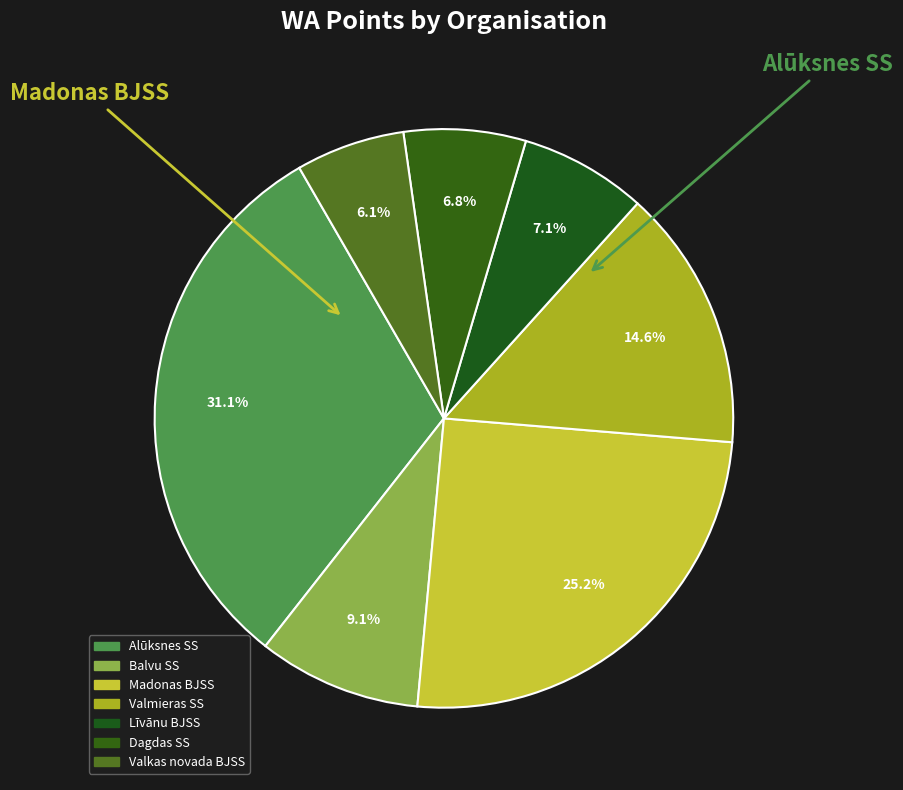

How many slices are in this pie chart?

7